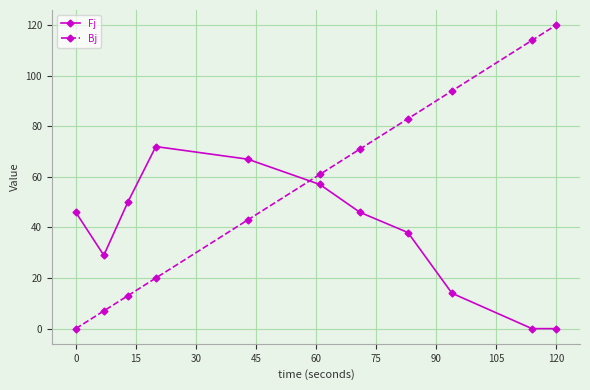

How many lines are shown in the chart?

2